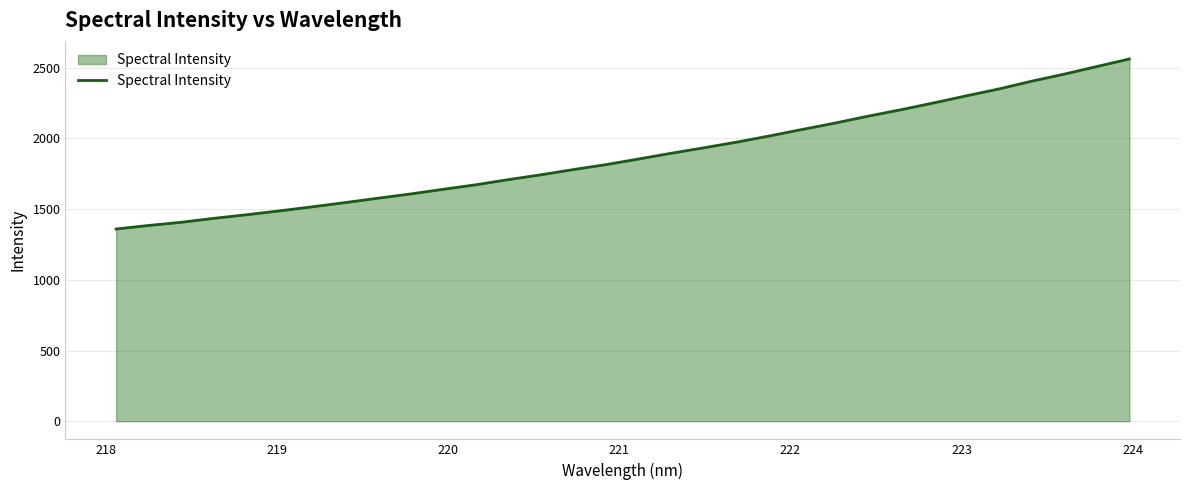

How many lines are shown in the chart?

1